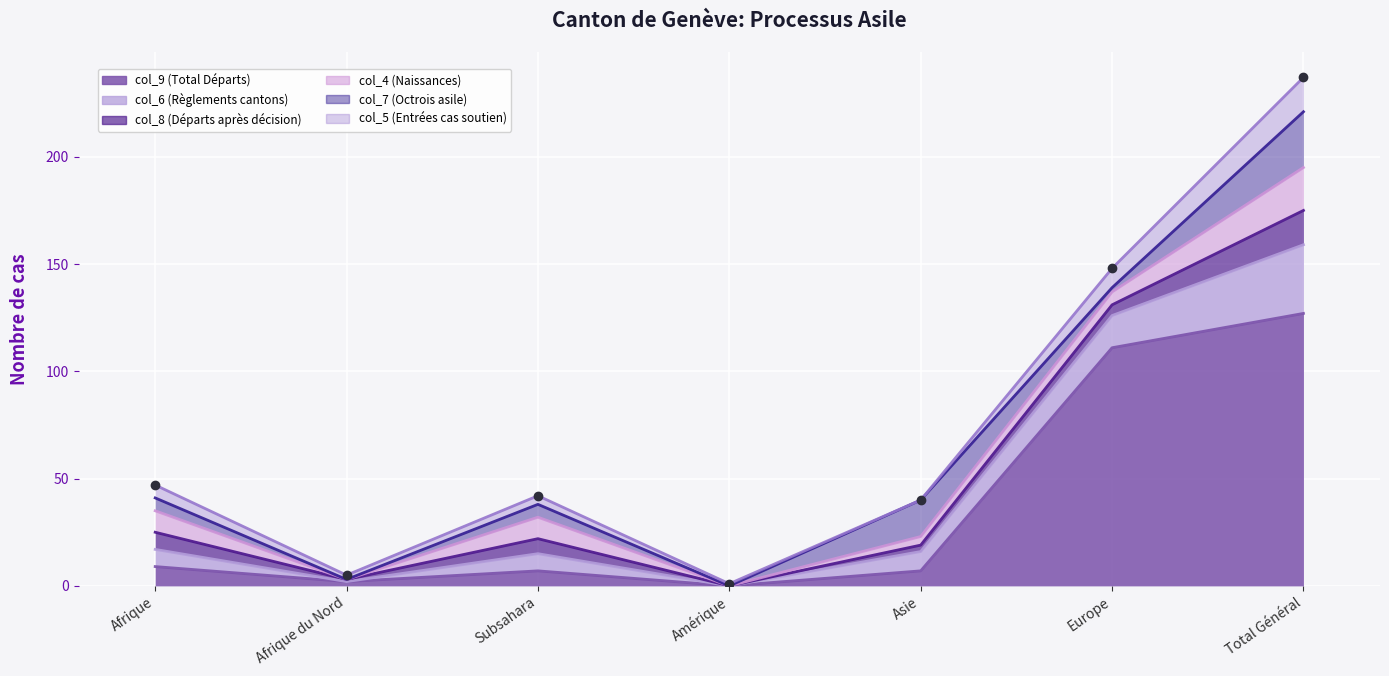

Count the col_4 (Naissances) values in the range 0 to 10.

6